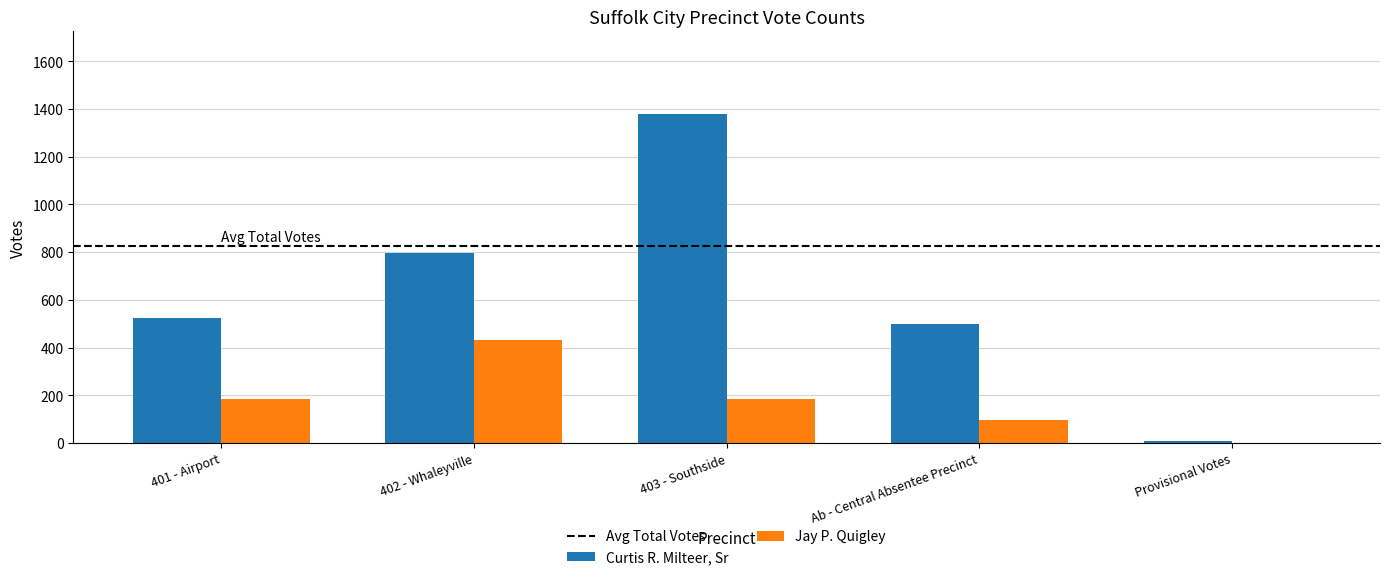

What is the average value of the Jay P. Quigley series?

179